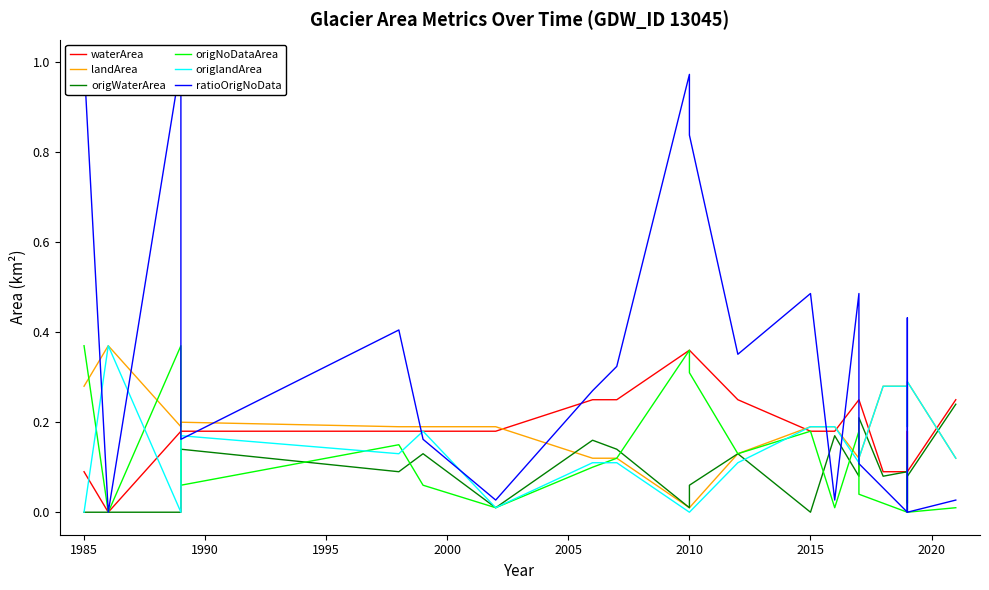

How many lines are shown in the chart?

6